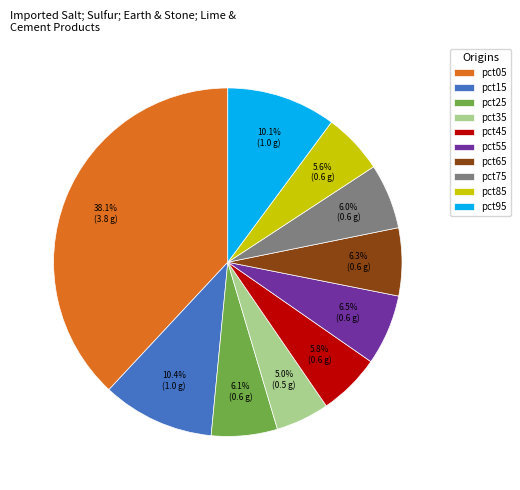

Count the number of slices in the pie.

10